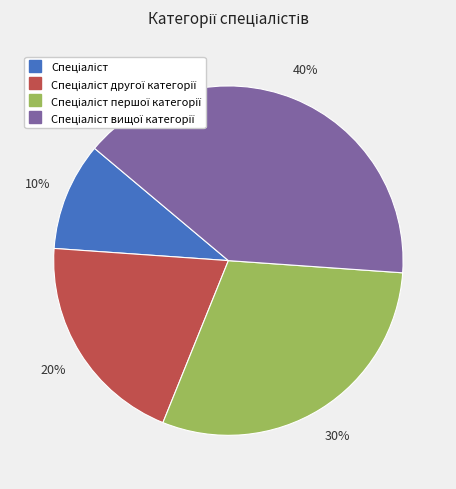

To the nearest percent, what is the difference between the largest and smallest slice percentages?

30%